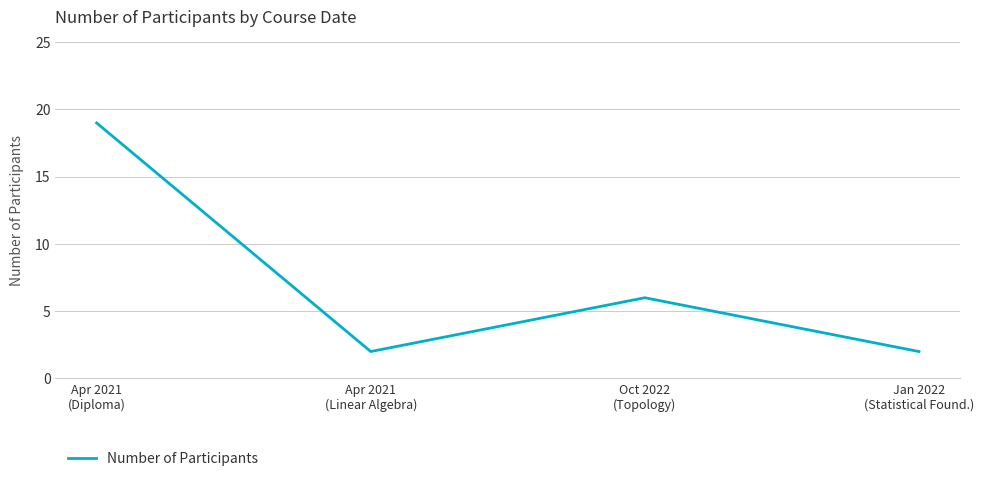

Count the number of data series in this chart.

1